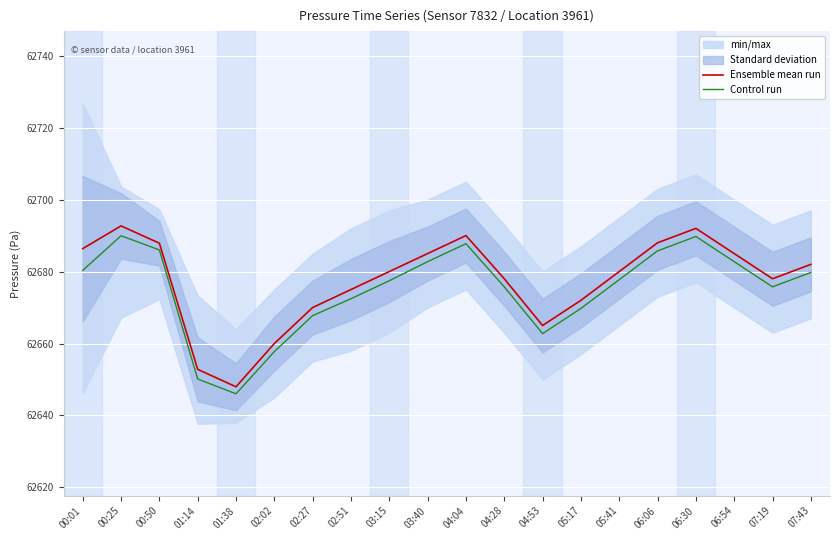

How many values in the Control run series are below 62677?

9